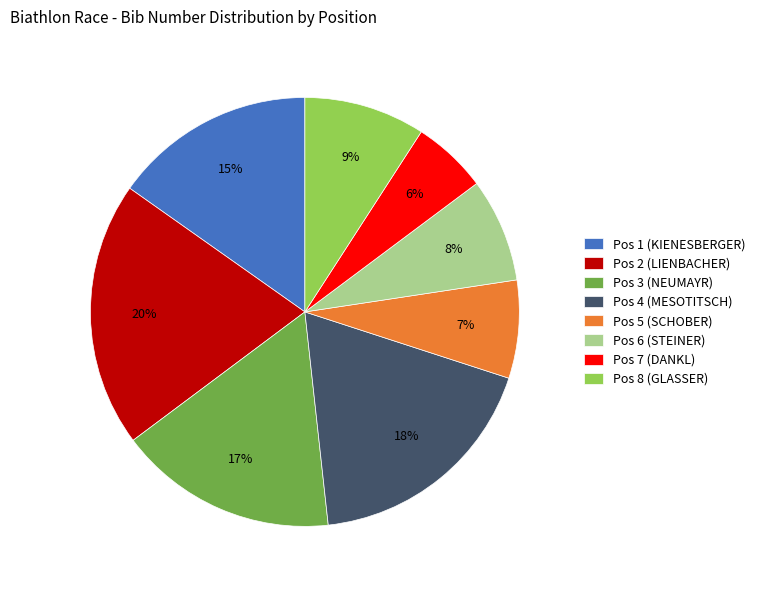

What is the largest slice in the pie chart?

Pos 2 (LIENBACHER)